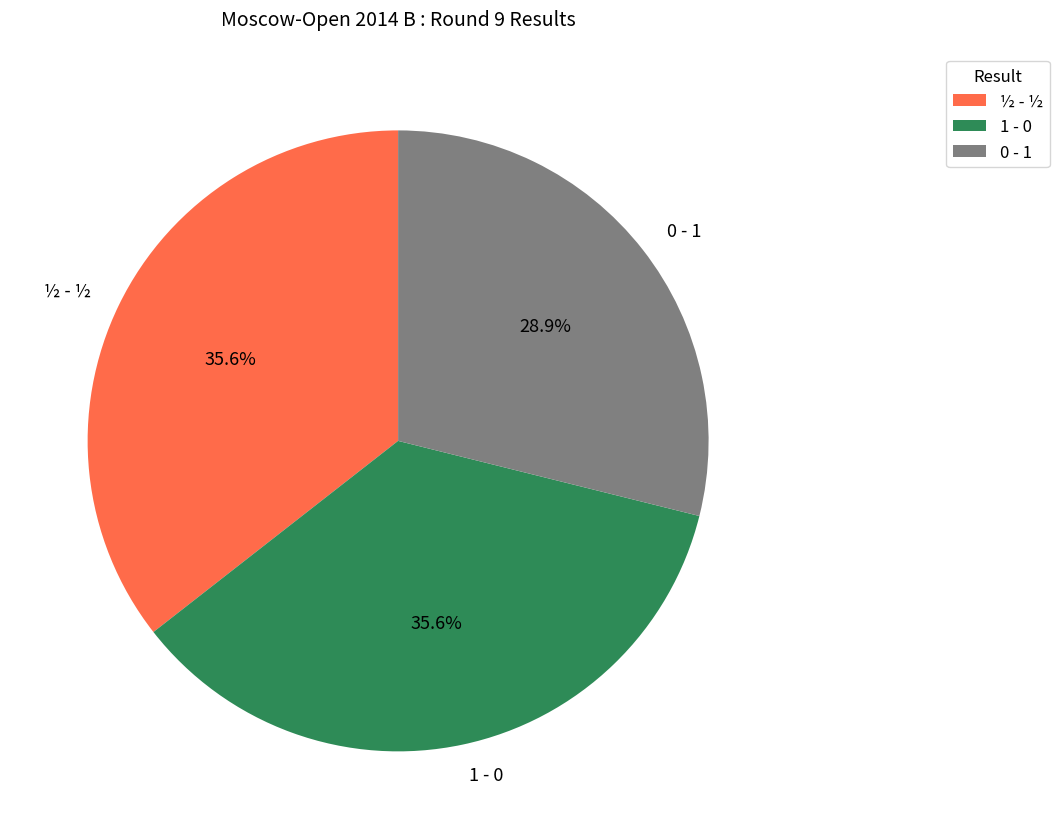

Does any single category account for the majority?

No